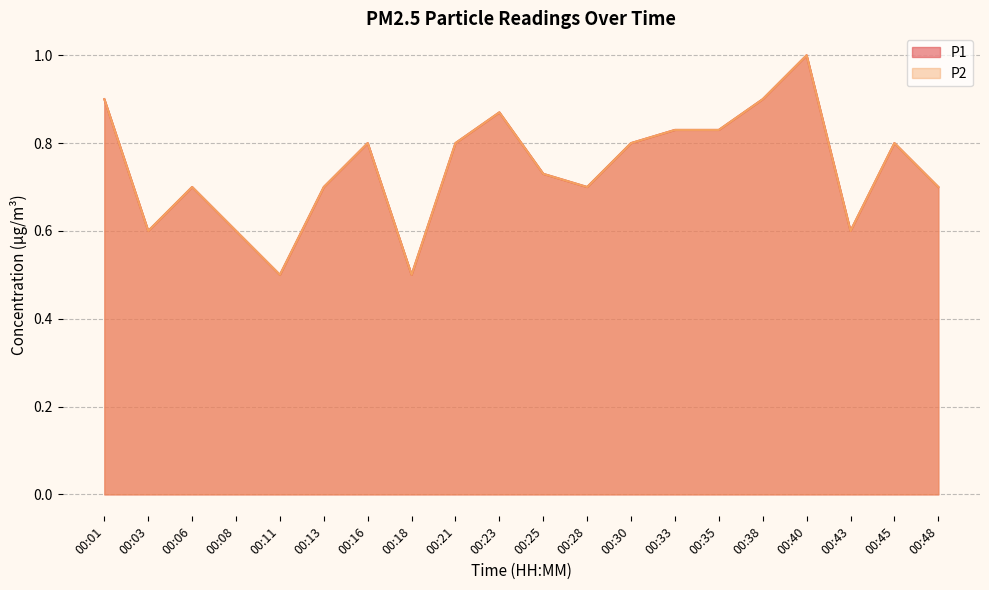

How many P2 values are between 0 and 1?

20